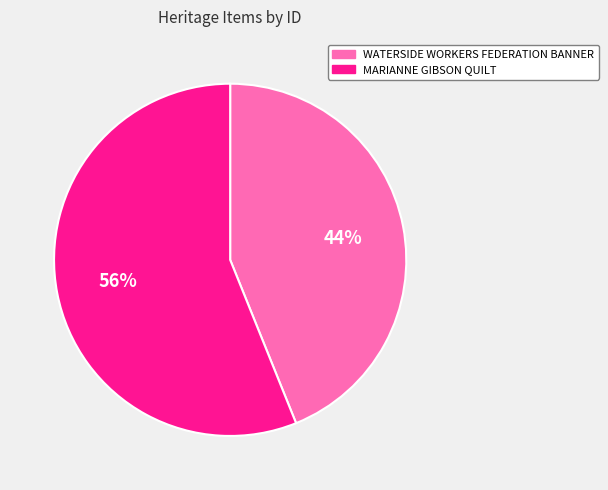

Between WATERSIDE WORKERS FEDERATION BANNER and MARIANNE GIBSON QUILT, which is larger?

MARIANNE GIBSON QUILT